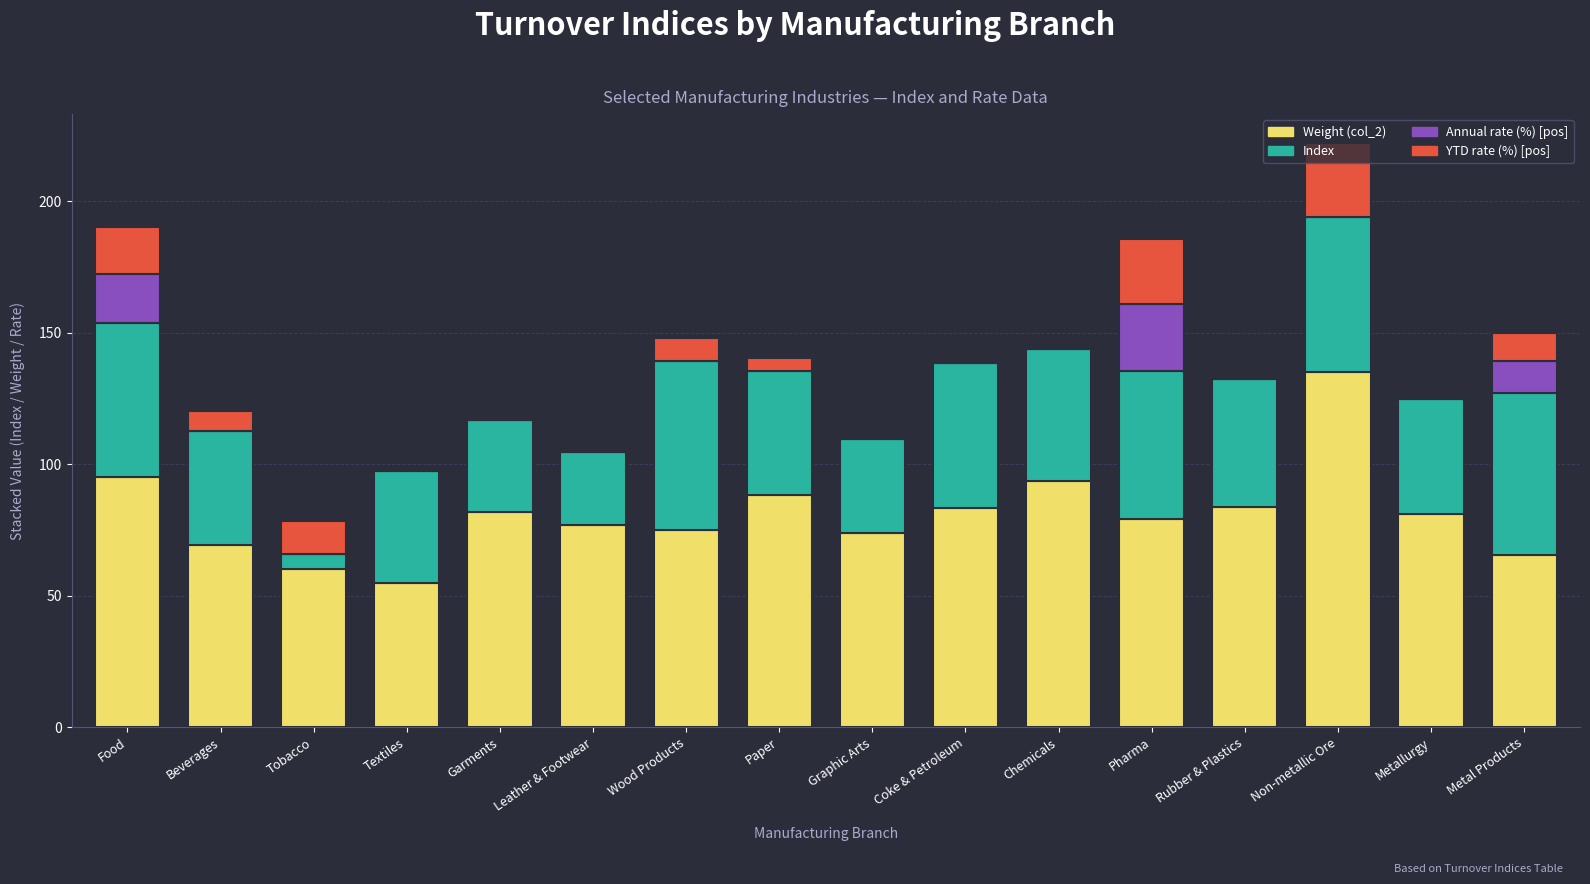

The Weight (col_2) series shows 33.1 at Non-metallic Ore. True or false?

False